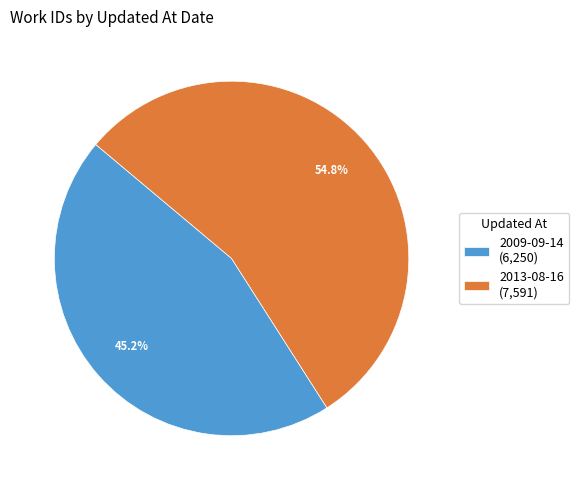

Is it true that 2009-09-14 is 59% of the pie?

False